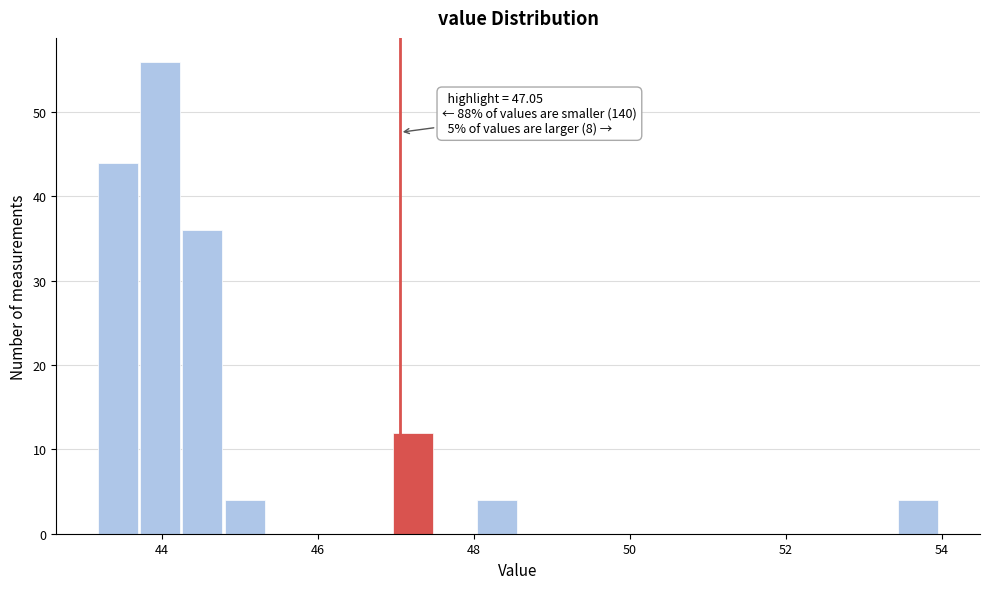

Read against the x-axis, roughly where is the centre of the tallest bar?

44.0